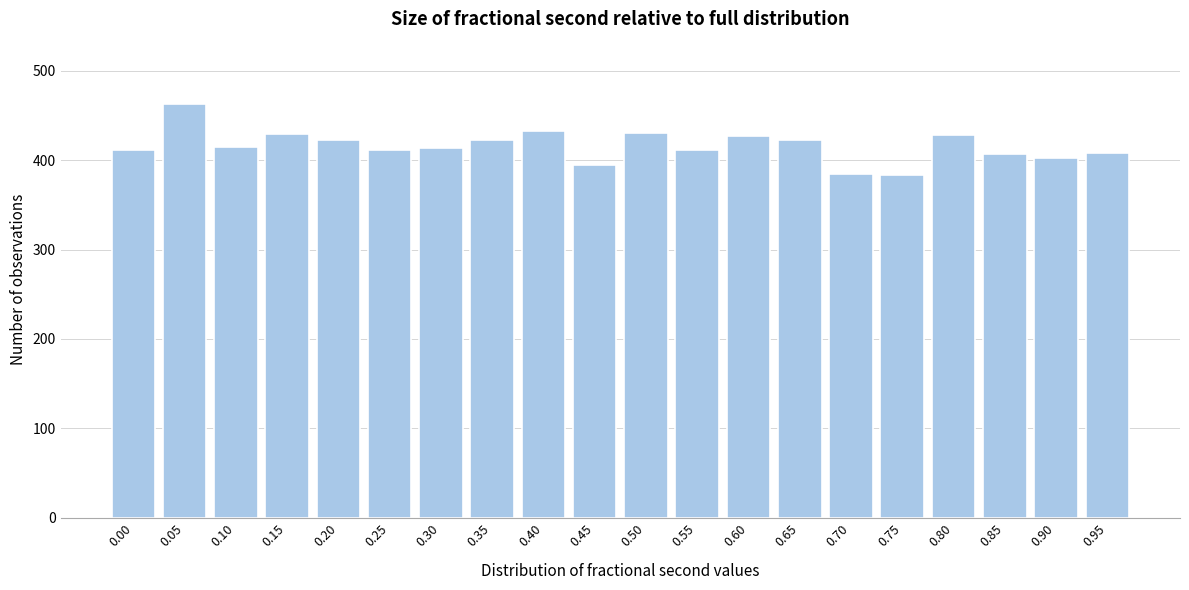

The chart shows a value of 168 at 0.00. True or false?

False